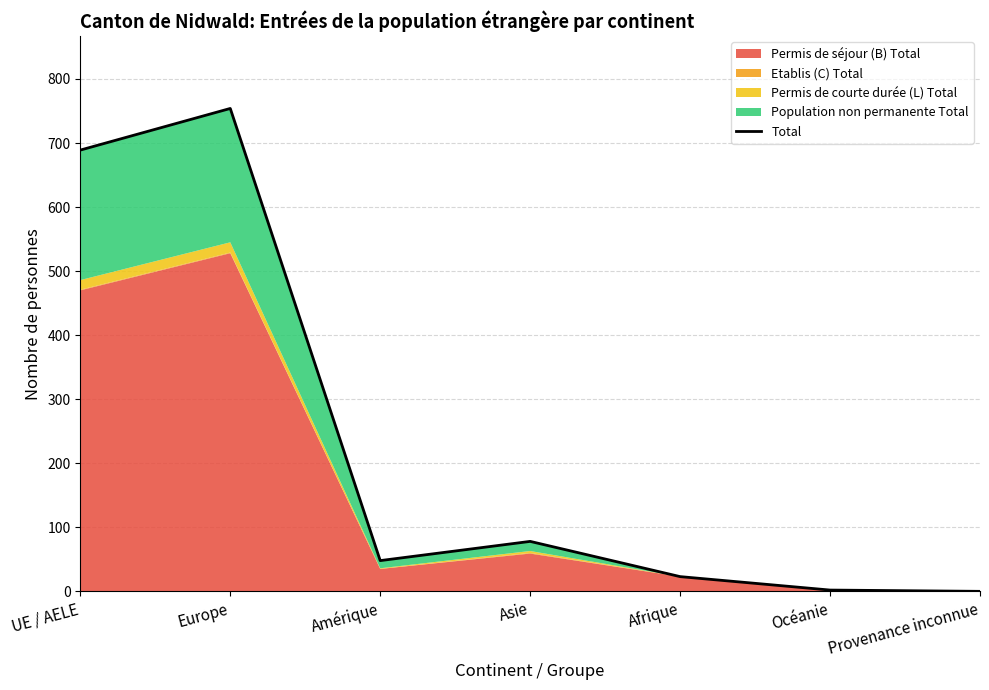

What is the value of the 3rd point from the left?

48